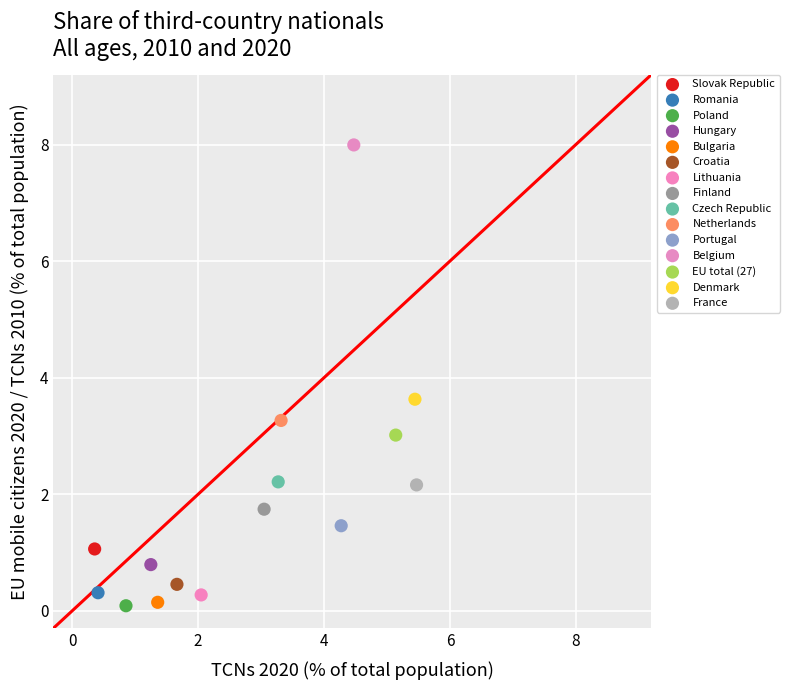

What are all the series names shown in the legend?

Slovak Republic, Romania, Poland, Hungary, Bulgaria, Croatia, Lithuania, Finland, Czech Republic, Netherlands, Portugal, Belgium, EU total (27), Denmark, France